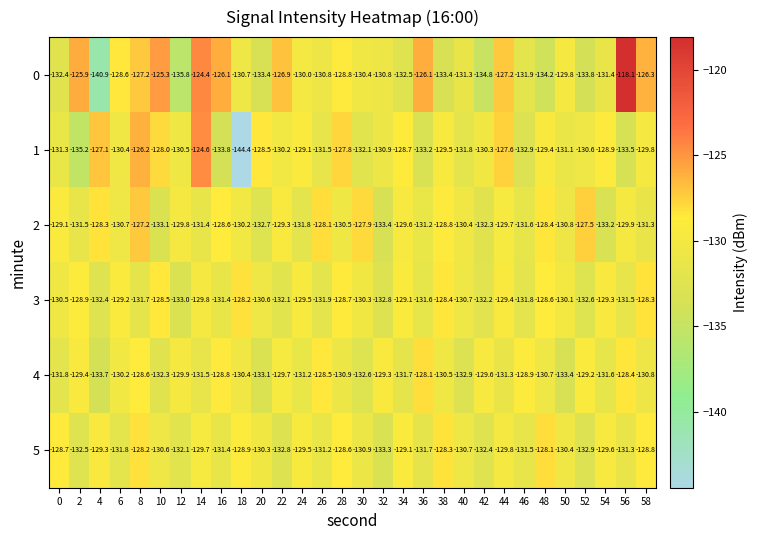

Which series has the largest total across all categories?

0